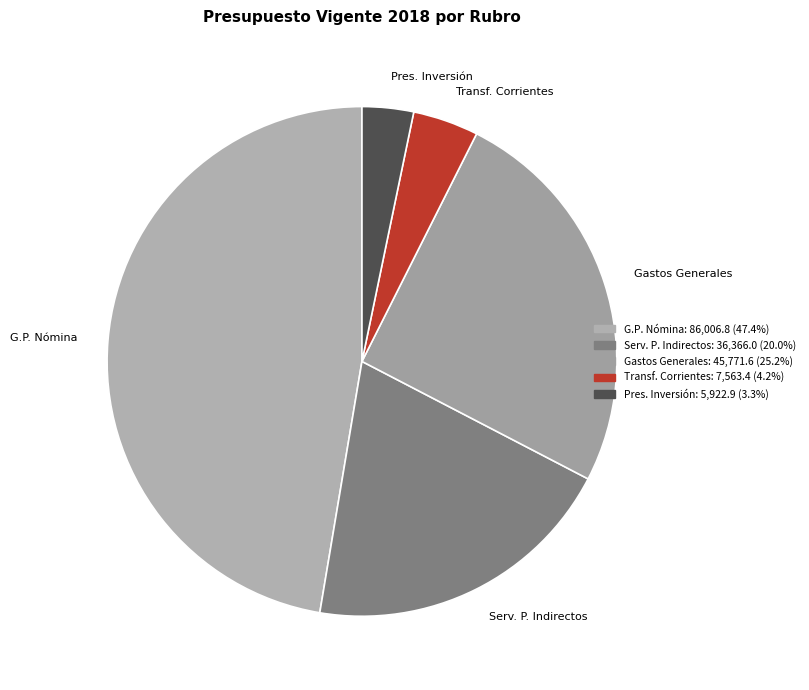

Does any single category account for the majority?

No